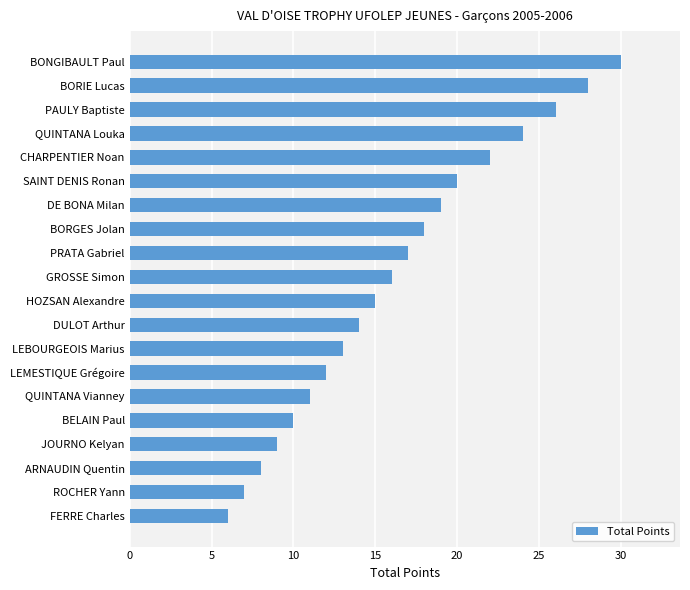

Reading bottom to top, list all the values displayed in this chart.

FERRE Charles=6	ROCHER Yann=7	ARNAUDIN Quentin=8	JOURNO Kelyan=9	BELAIN Paul=10	QUINTANA Vianney=11	LEMESTIQUE Grégoire=12	LEBOURGEOIS Marius=13	DULOT Arthur=14	HOZSAN Alexandre=15	GROSSE Simon=16	PRATA Gabriel=17	BORGES Jolan=18	DE BONA Milan=19	SAINT DENIS Ronan=20	CHARPENTIER Noan=22	QUINTANA Louka=24	PAULY Baptiste=26	BORIE Lucas=28	BONGIBAULT Paul=30